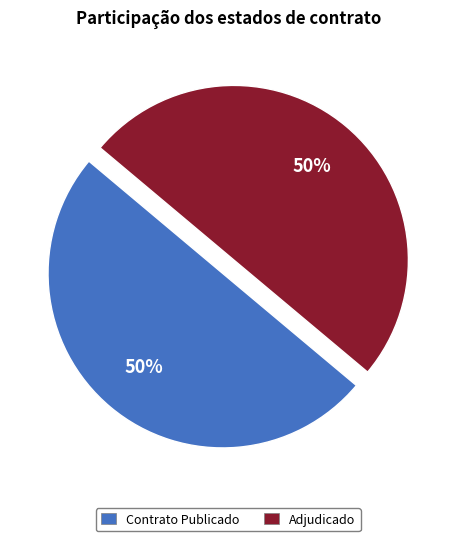

To the nearest percent, what portion does Adjudicado represent?

50%